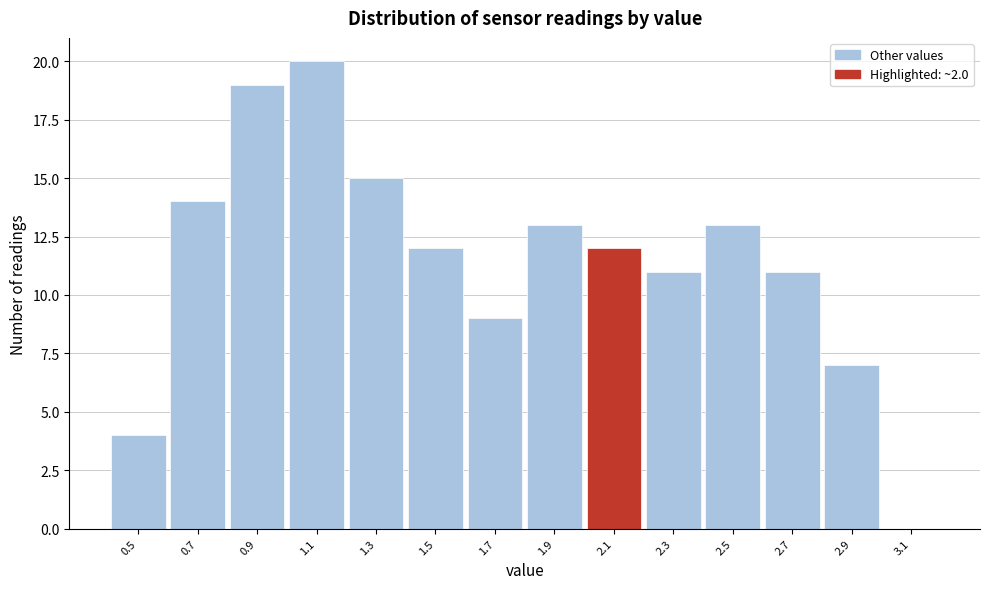

Over which range of the x-axis is the bar tallest?

1.0 to 1.2